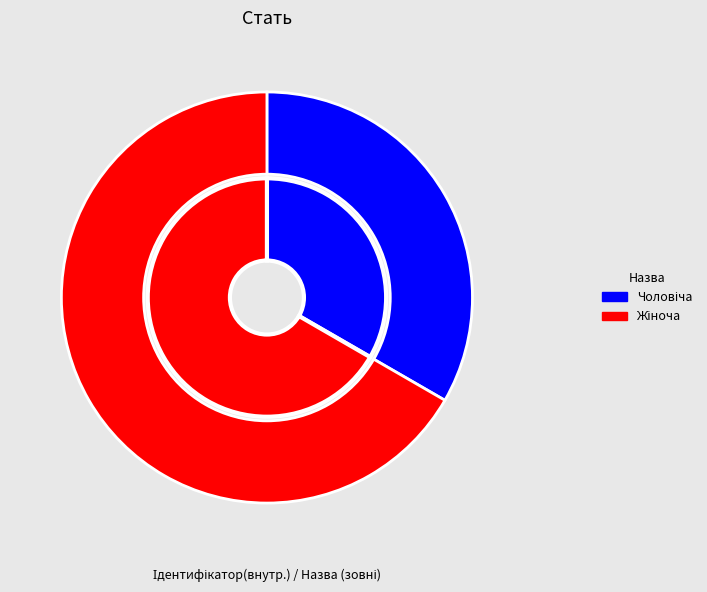

The Жіноча slice represents 67% of the pie. True or false?

True